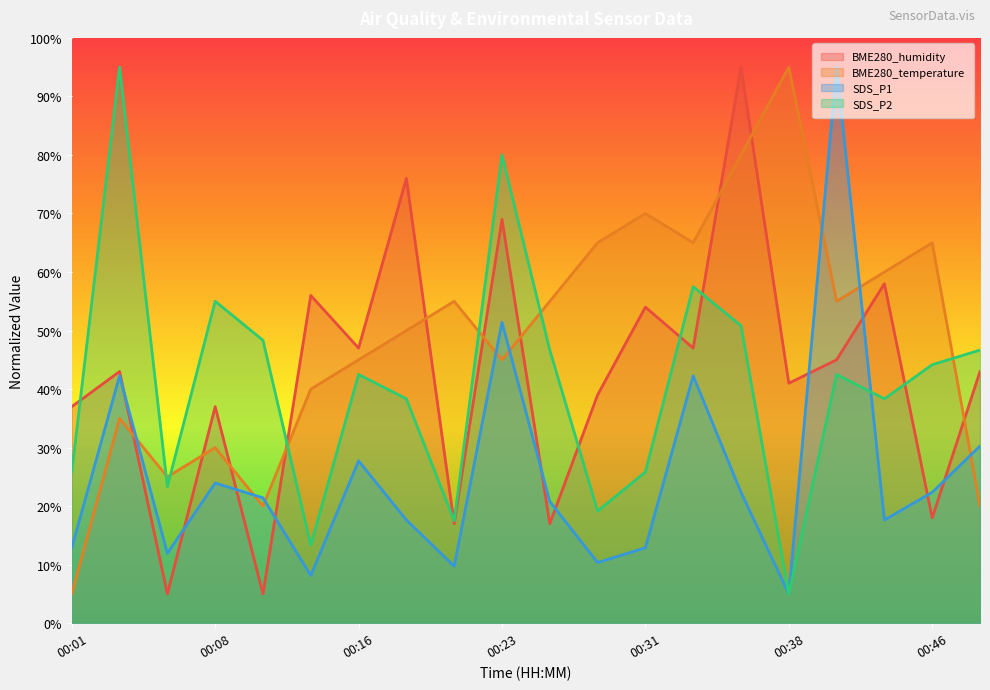

What is the difference between the SDS_P1 values at 00:43 and 00:38?

12.6